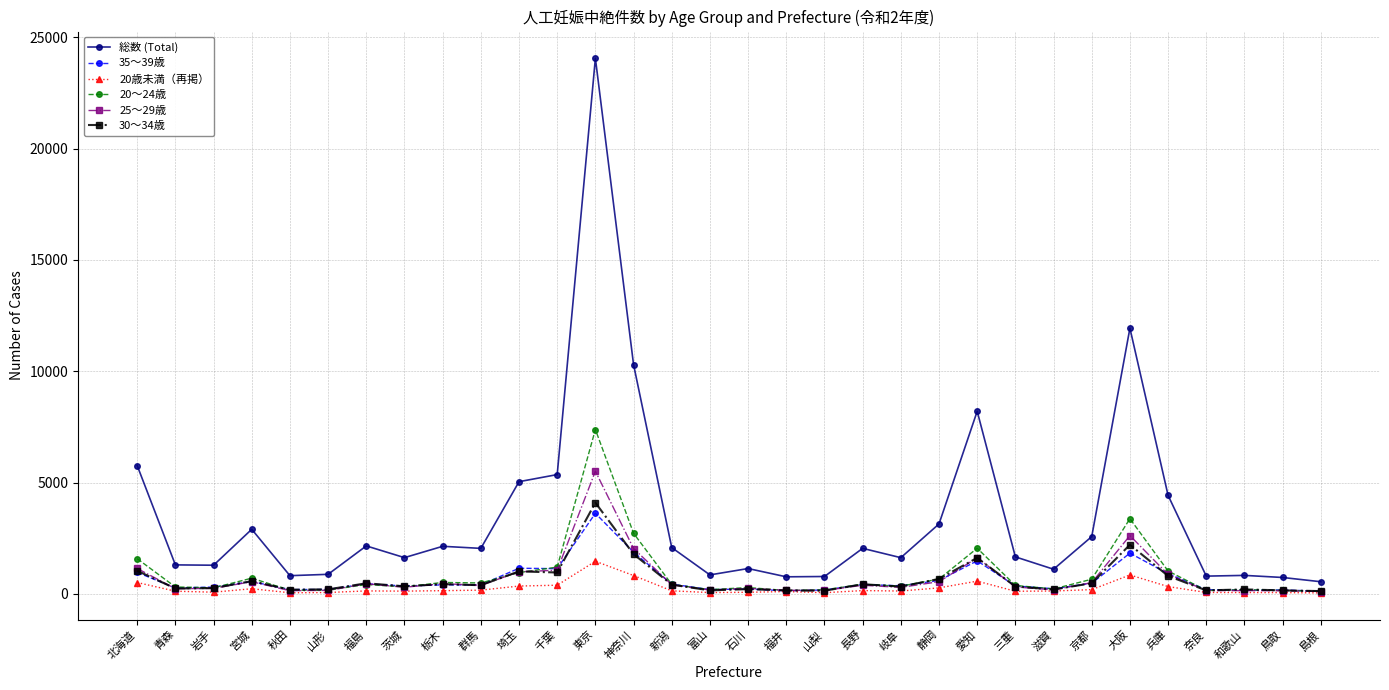

Does the chart have visible grid lines?

Yes